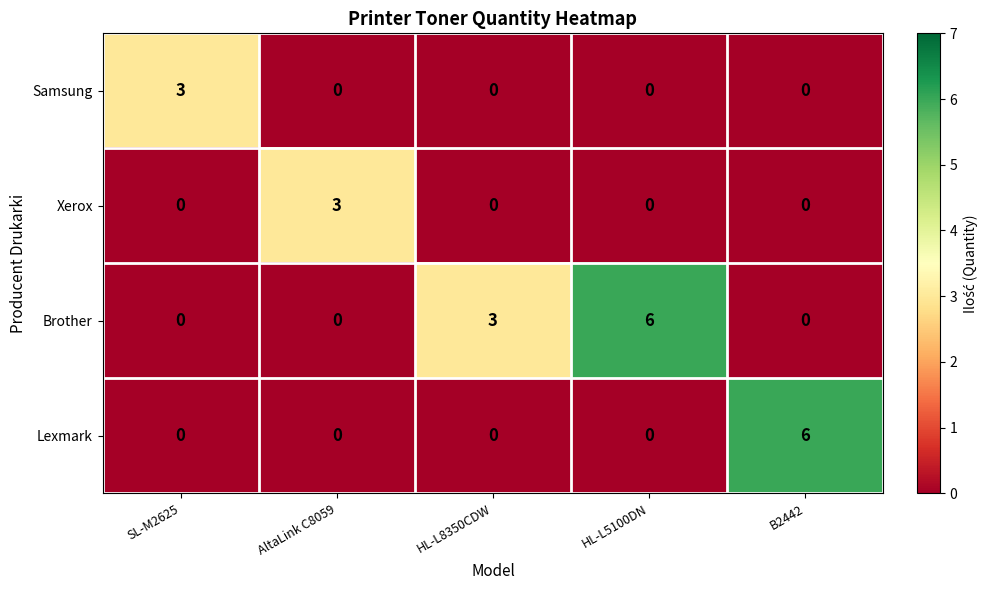

Is the value of Lexmark at AltaLink C8059 greater than the value of Samsung at SL-M2625?

No